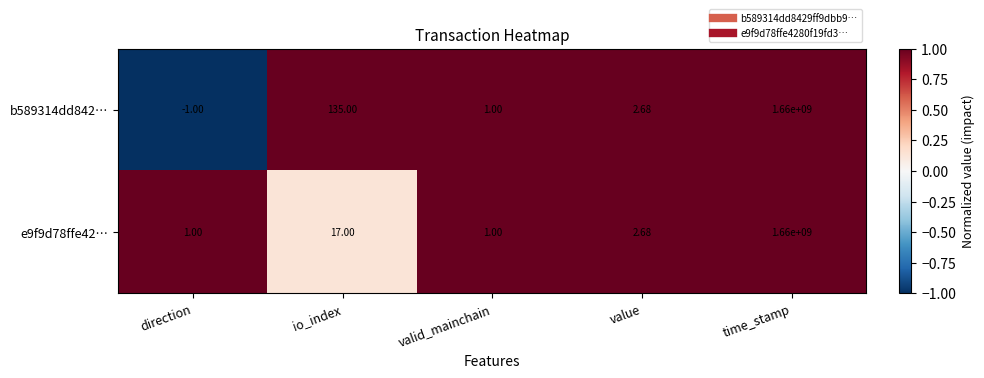

Which series has the largest total across all categories?

b589314dd842…